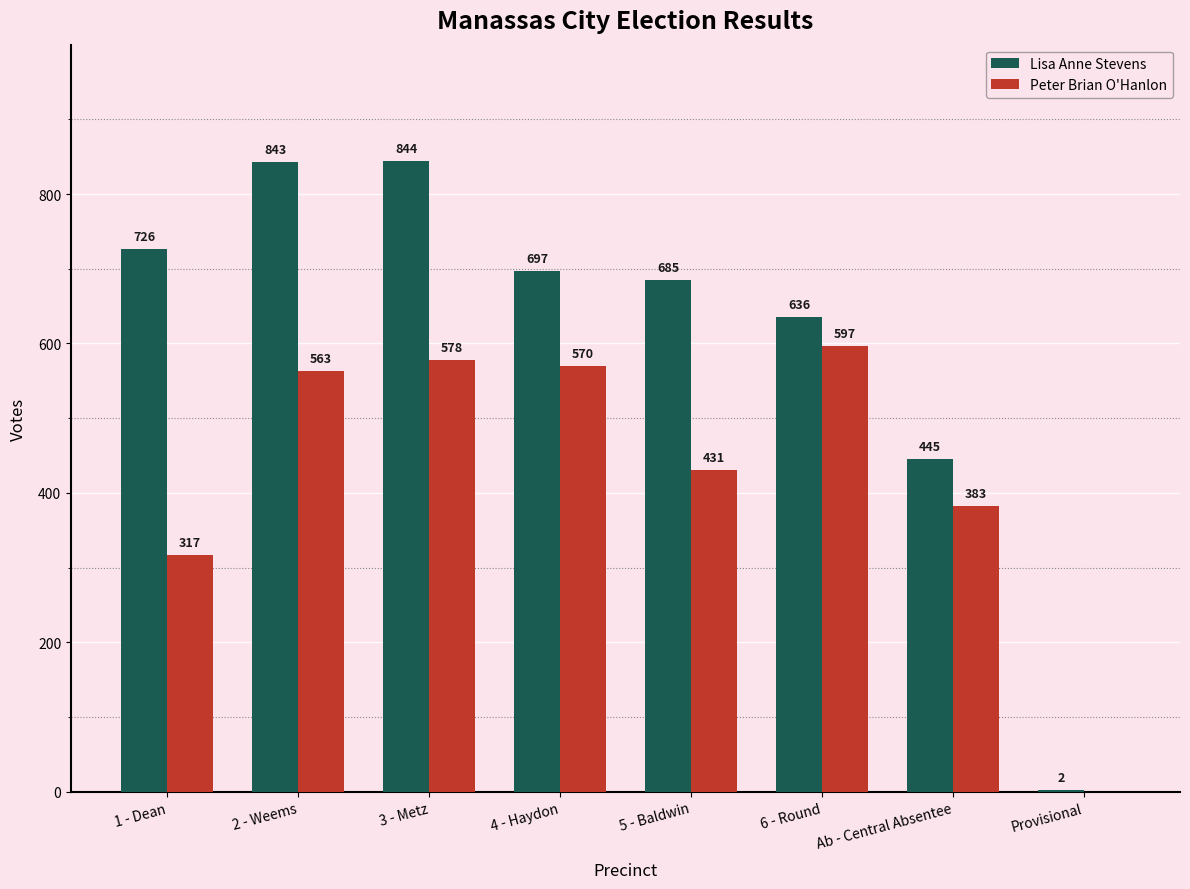

Between 4 - Haydon and 6 - Round, which series saw the biggest shift?

Lisa Anne Stevens